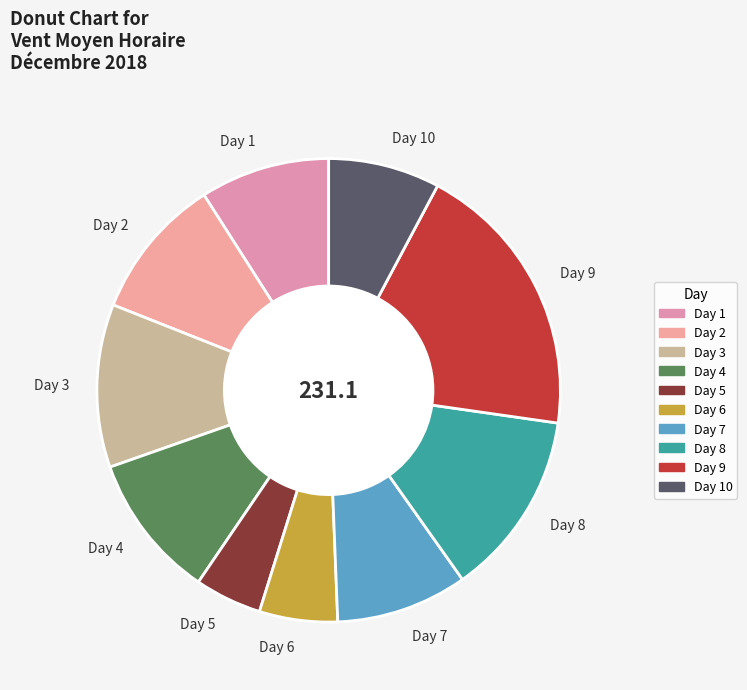

How many segments does this pie chart have?

10